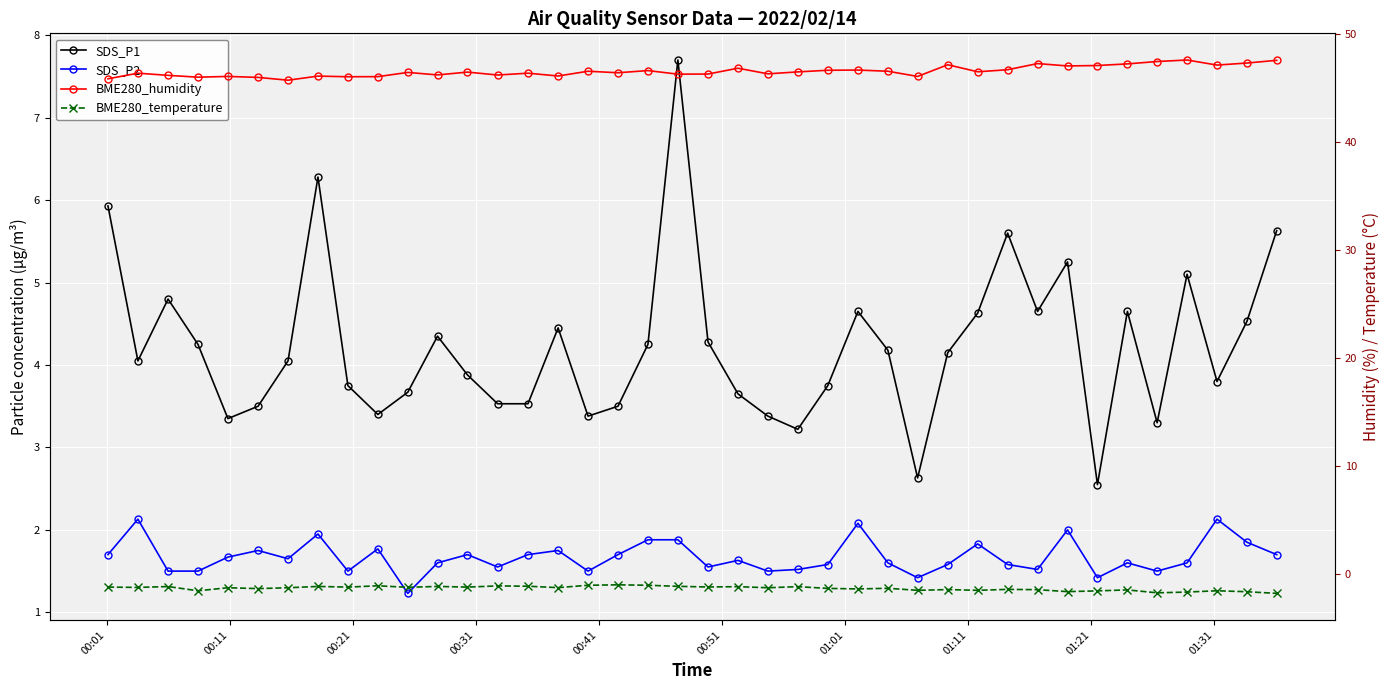

Is it true that BME280_temperature equals -1.7 at 11?

False